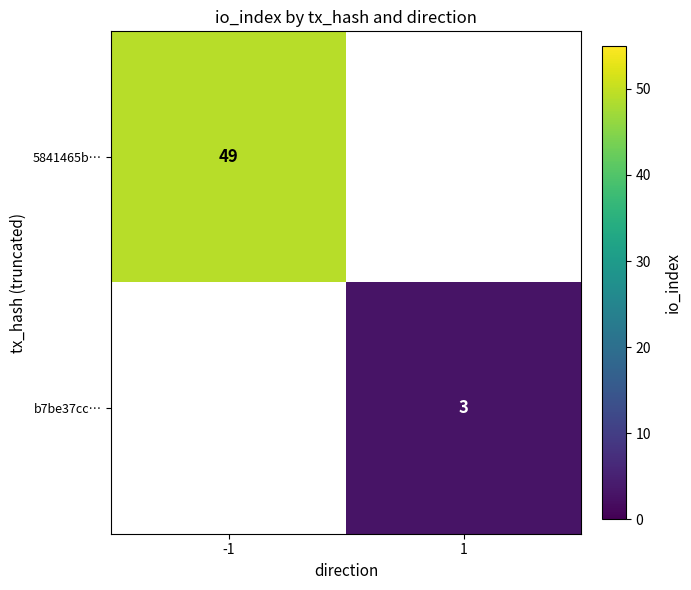

Is the value of b7be37cc… at 1 greater than the value of 5841465b… at -1?

No